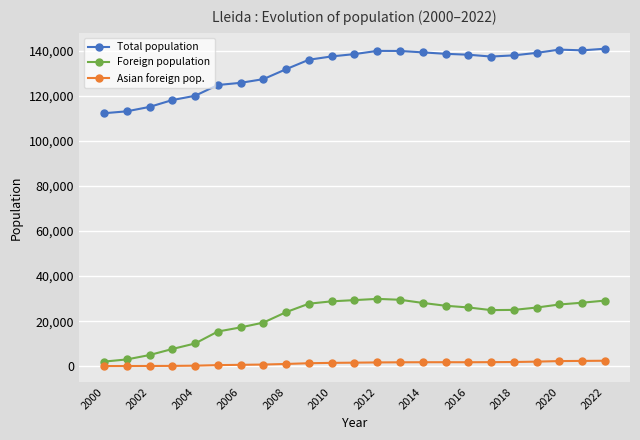

How many categories are shown in the chart?

23